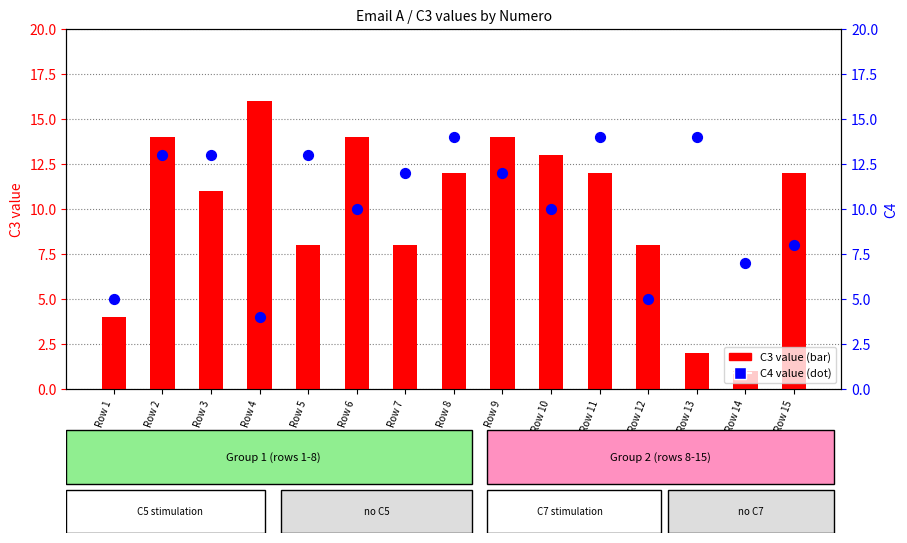

Is the value of C3 value at Row 6 greater than the value of C4 value at Row 4?

Yes